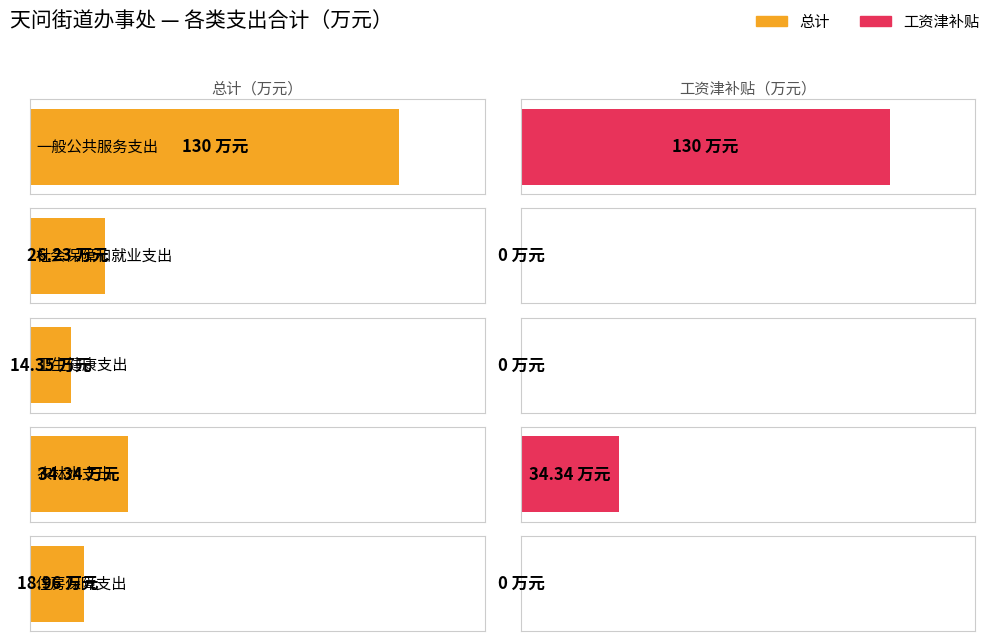

How many groups of bars are there?

5